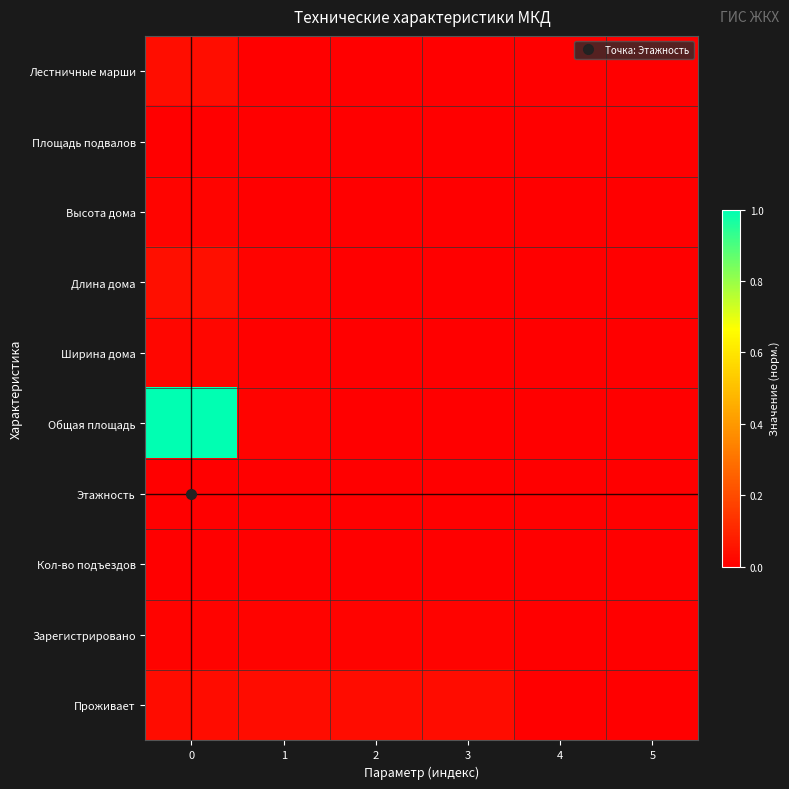

Reading left to right, what are all the values shown in this chart?

Лестничные марши: 0=0.0	1=0.0	2=0.0	3=0.0	4=0.0	5=0.0
Площадь подвалов: 0=0.0	1=0.0	2=0.0	3=0.0	4=0.0	5=0.0
Высота дома: 0=0.0	1=0.0	2=0.0	3=0.0	4=0.0	5=0.0
Длина дома: 0=0.0	1=0.0	2=0.0	3=0.0	4=0.0	5=0.0
Ширина дома: 0=0.0	1=0.0	2=0.0	3=0.0	4=0.0	5=0.0
Общая площадь: 0=1.0	1=0.0	2=0.0	3=0.0	4=0.0	5=0.0
Этажность: 0=0.0	1=0.0	2=0.0	3=0.0	4=0.0	5=0.0
Кол-во подъездов: 0=0.0	1=0.0	2=0.0	3=0.0	4=0.0	5=0.0
Зарегистрировано: 0=0.0	1=0.0	2=0.0	3=0.0	4=0.0	5=0.0
Проживает: 0=0.0	1=0.0	2=0.0	3=0.0	4=0.0	5=0.0